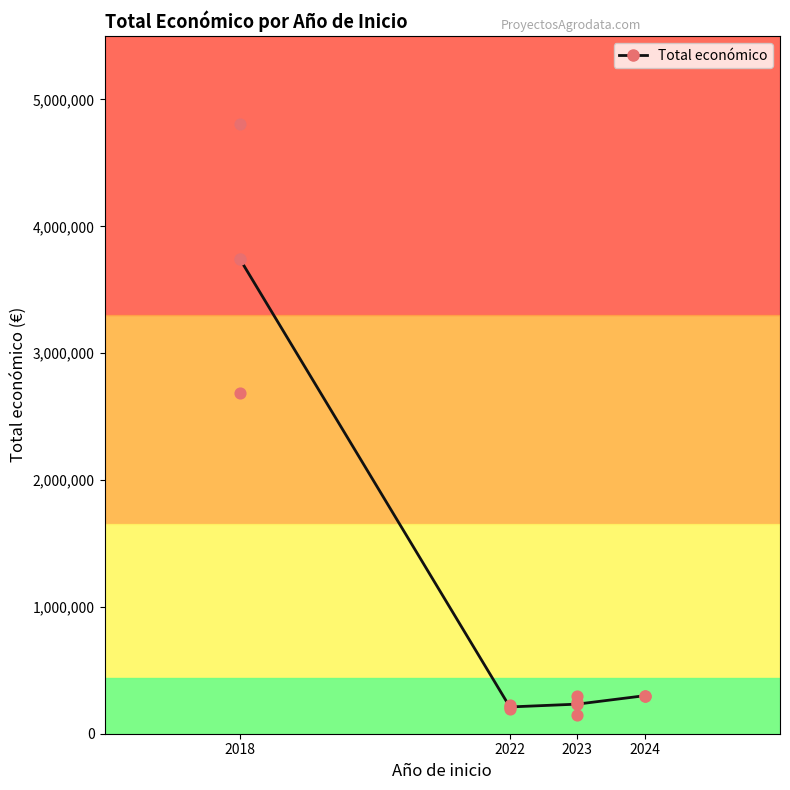

What is the change in value from 2022 to 2024?

+88961.5